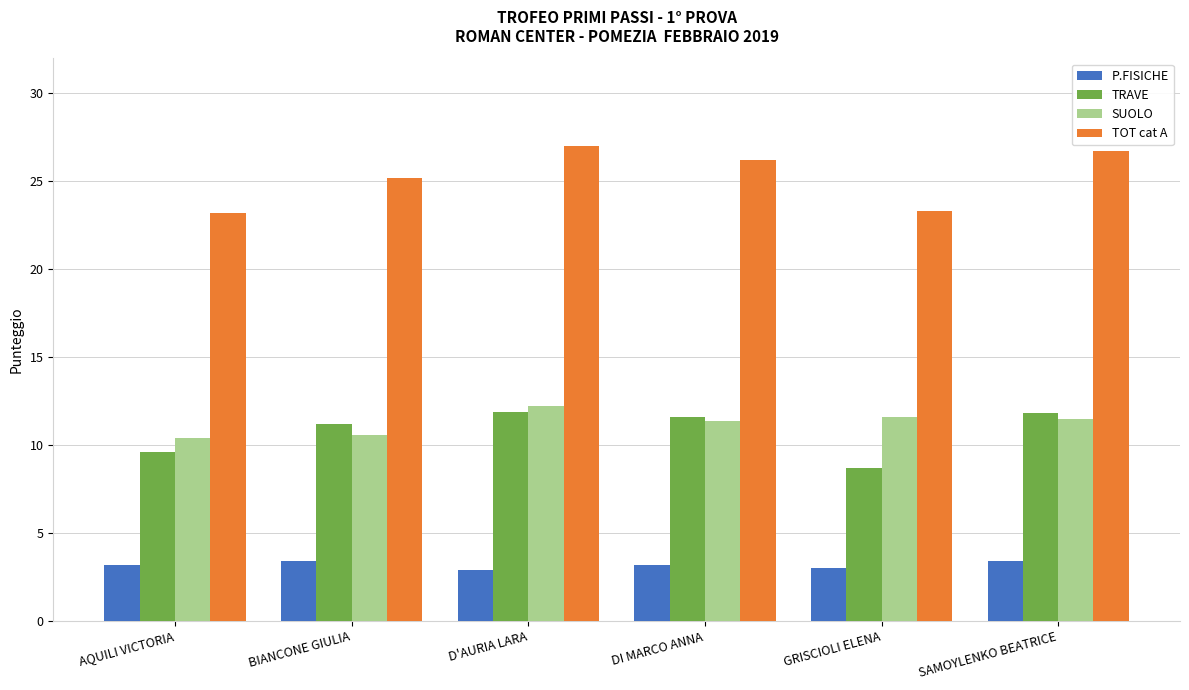

What is the minimum value shown in the chart?

2.9